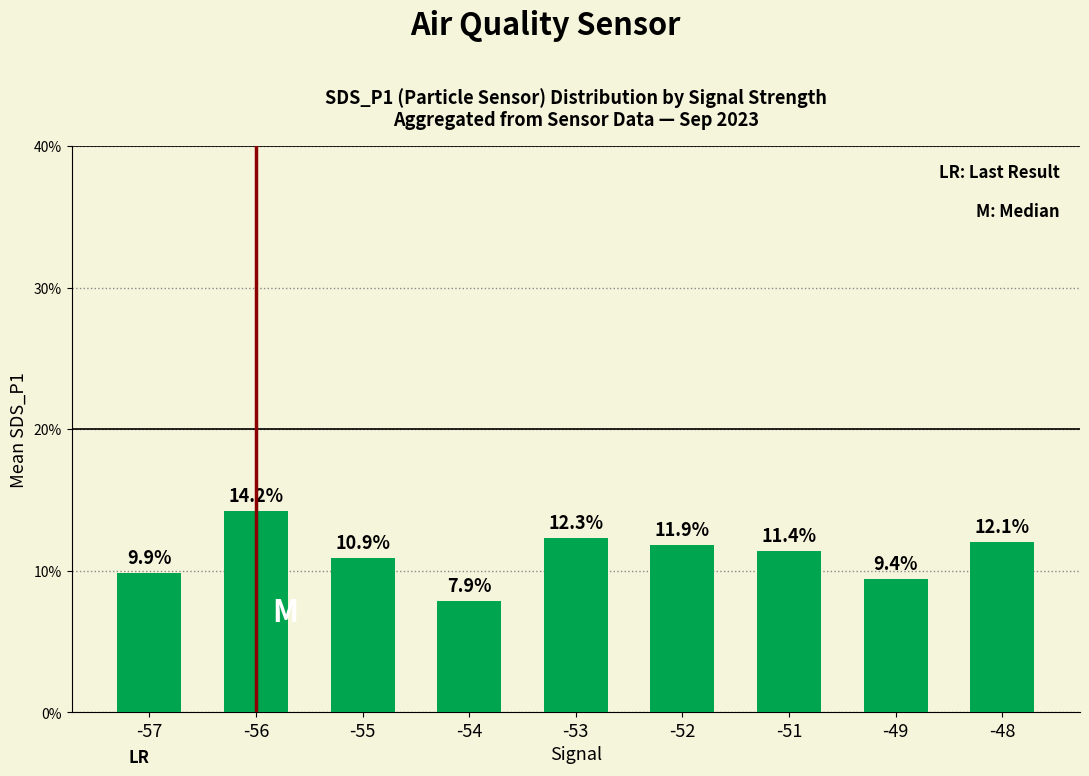

How many data points does each series have?

9